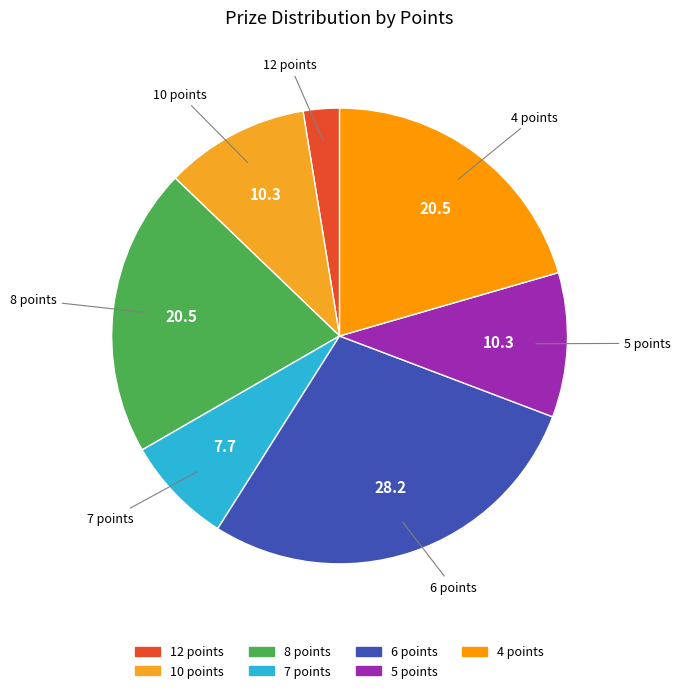

How many slices are in this pie chart?

7